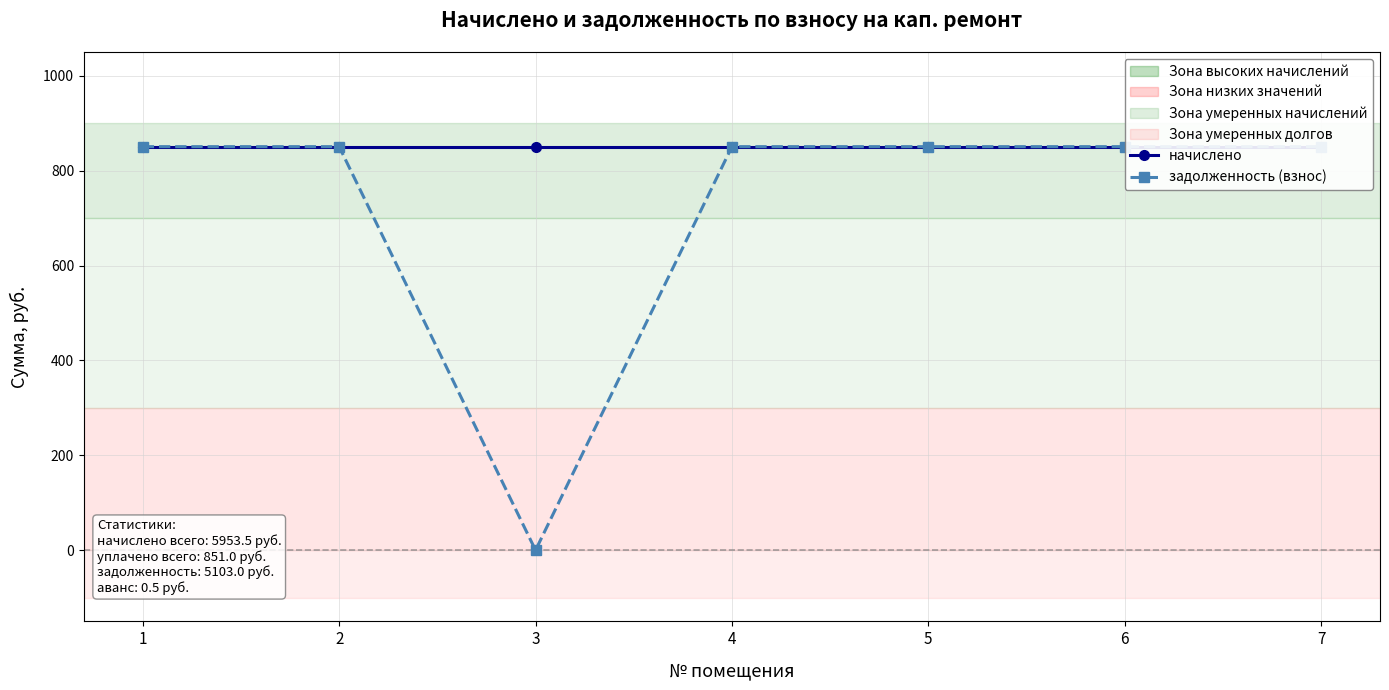

How many data points in задолженность (взнос) are less than 850?

1